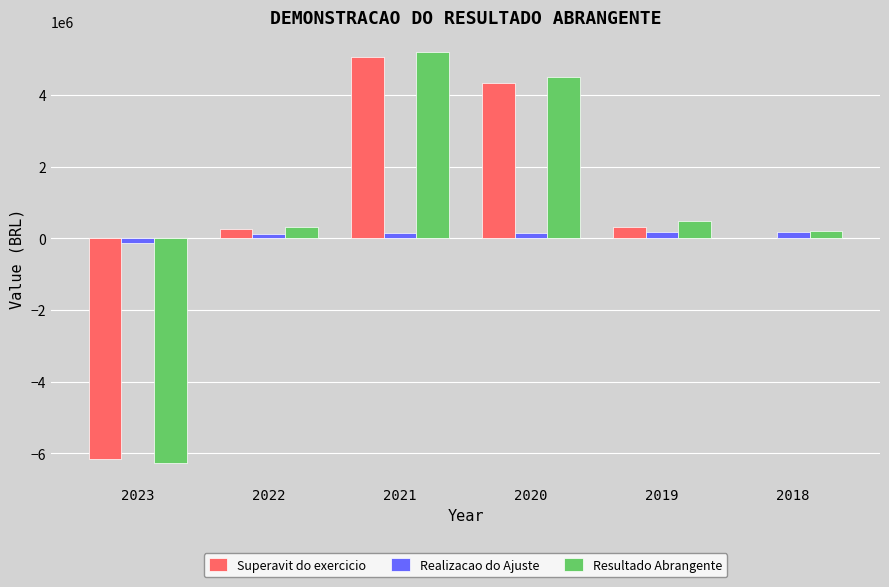

What is the maximum value shown in the chart?

5199202.0